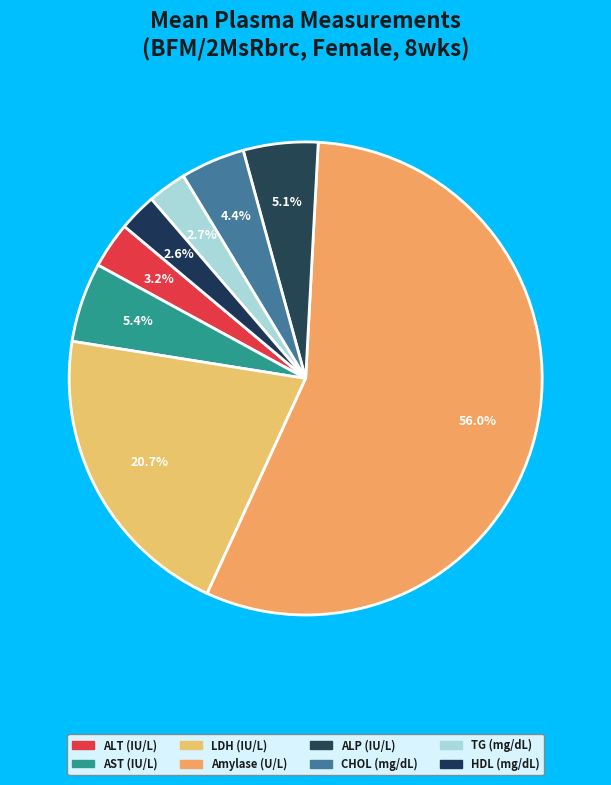

How many segments does this pie chart have?

8